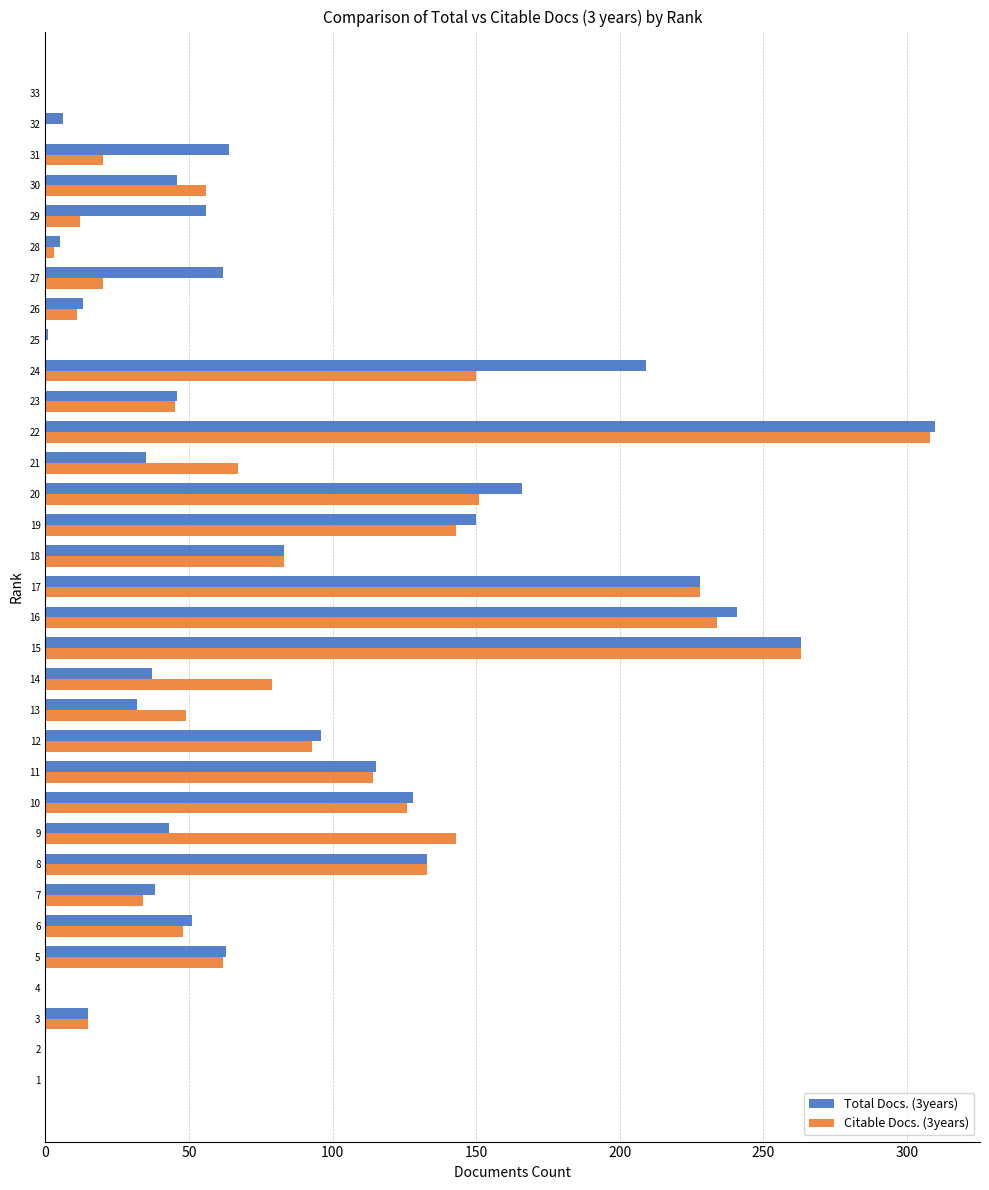

Is the value of Citable Docs. (3years) at 15 greater than the value of Total Docs. (3years) at 14?

Yes